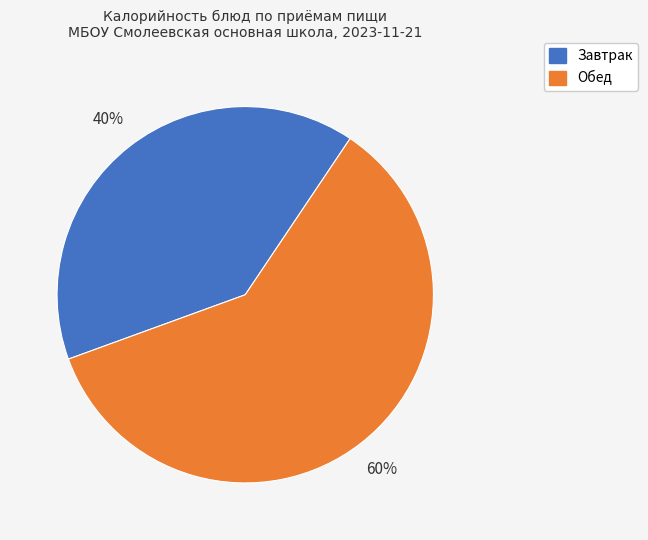

To the nearest percent, what is the average slice percentage?

50%